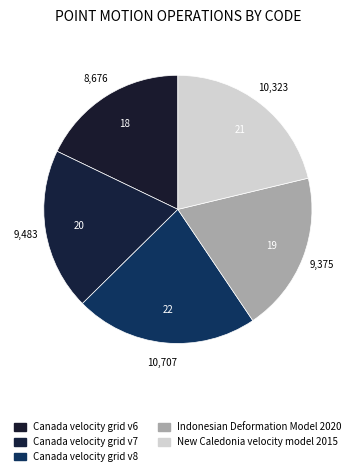

Between Canada velocity grid v6 and Canada velocity grid v8, which is larger?

Canada velocity grid v8